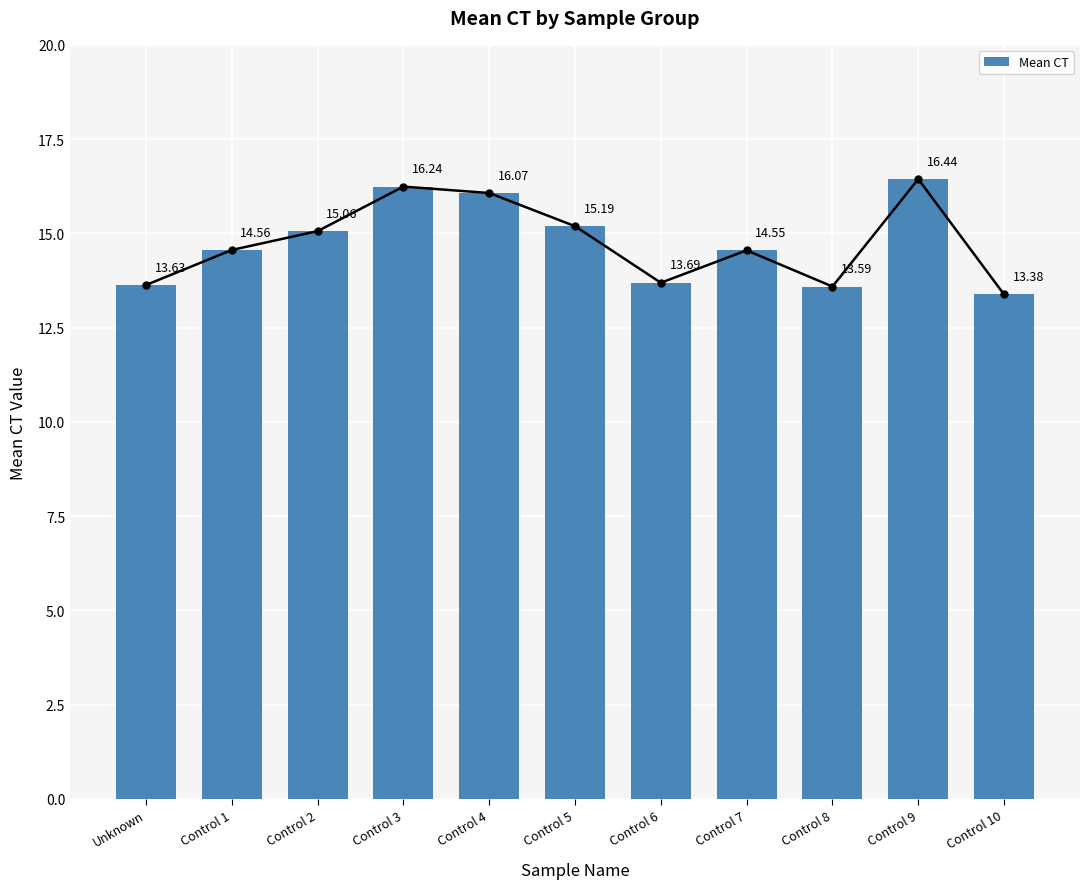

How many data points are above 14?

7